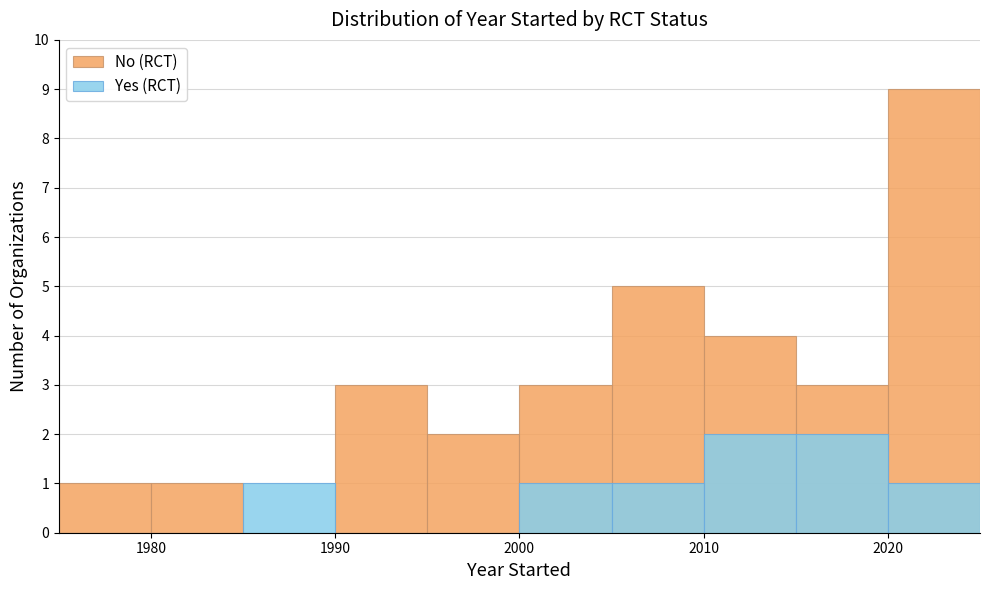

At which label does Yes (RCT) first exceed 1?

7